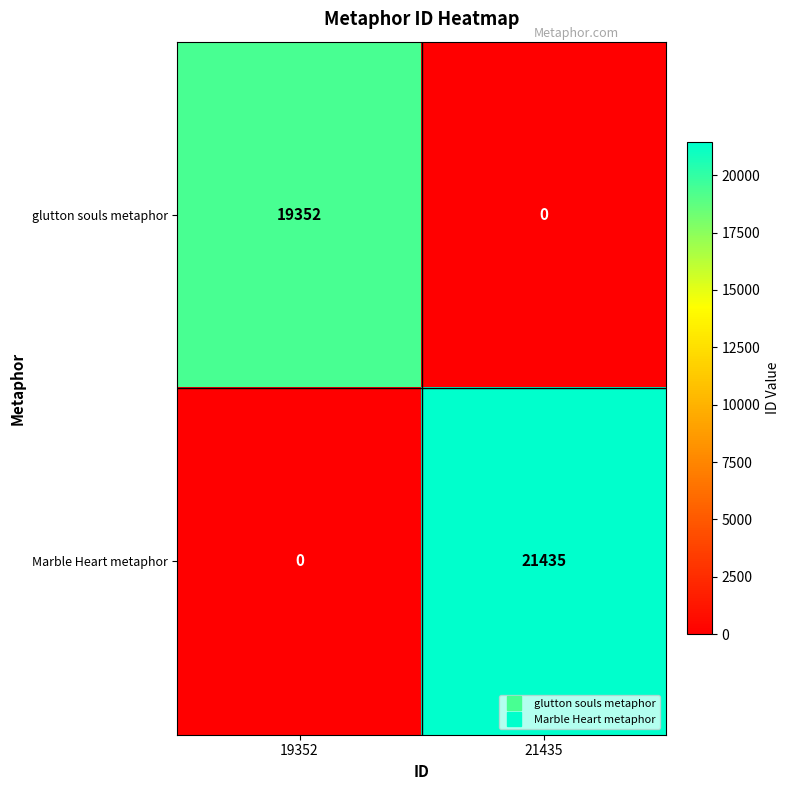

Reading left to right, transcribe all the data shown in this chart.

glutton souls metaphor: 19352=19352	21435=0
Marble Heart metaphor: 19352=0	21435=21435